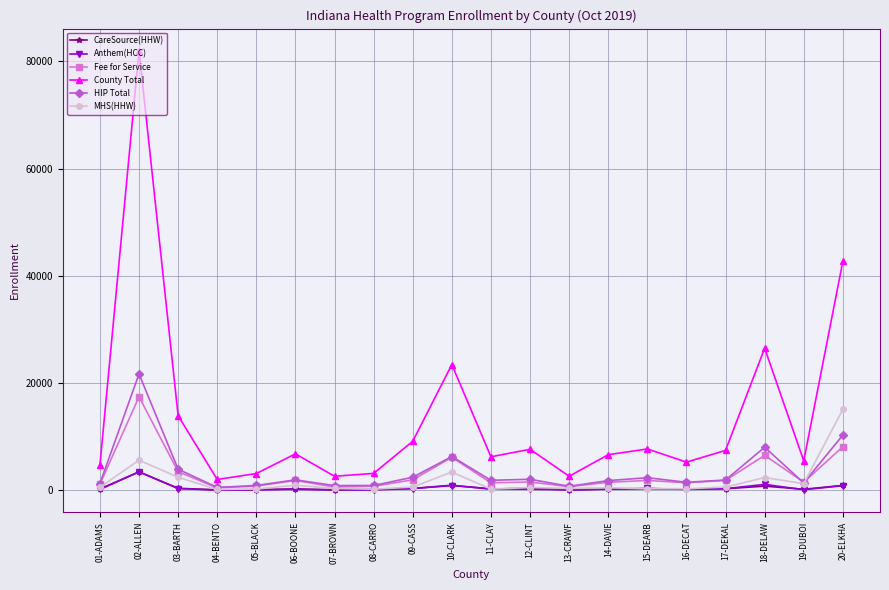

What is the smallest value displayed?

45